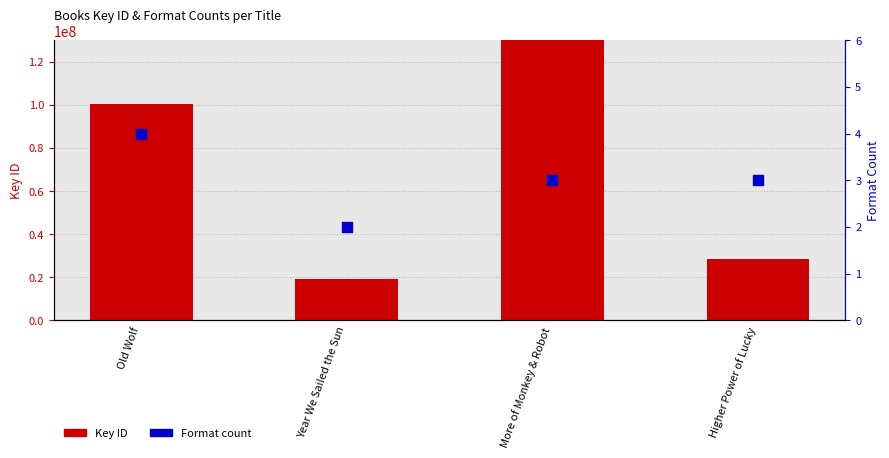

What are all the series names shown in the legend?

Key ID, Format count